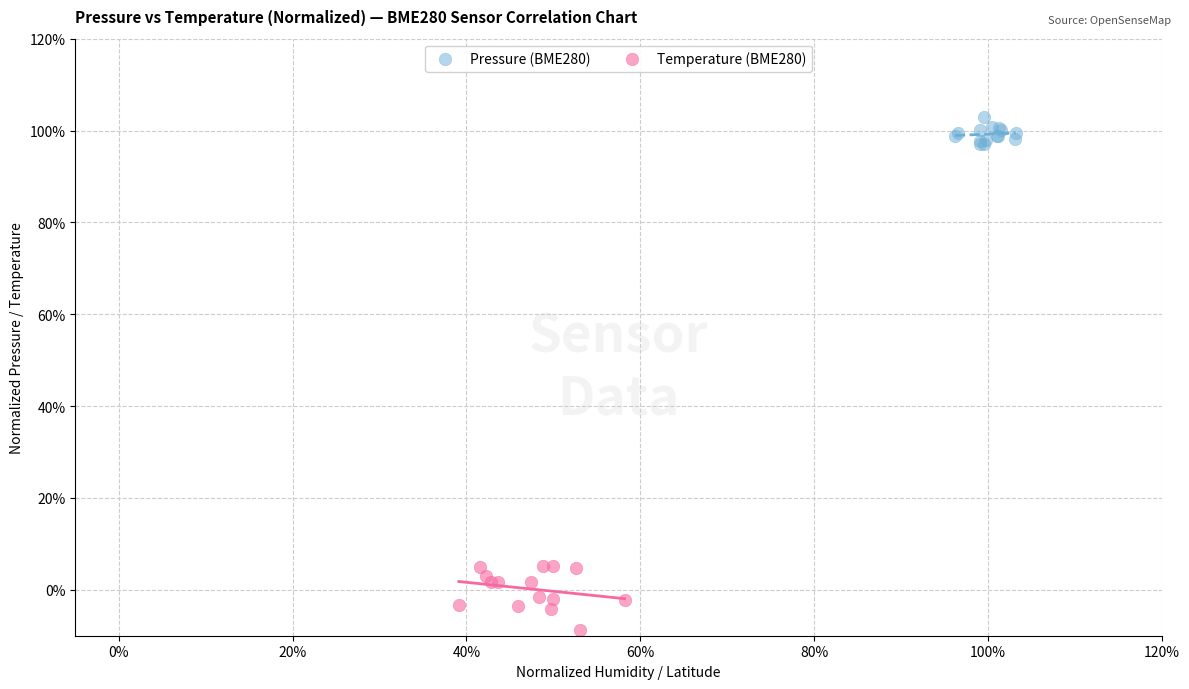

What are all the series names shown in the legend?

Pressure (BME280), Temperature (BME280)